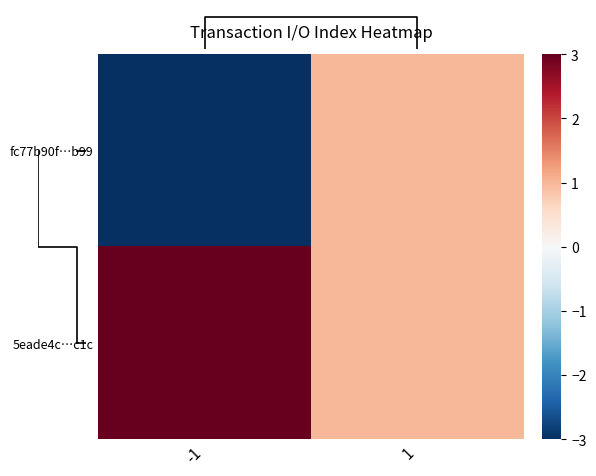

What is the difference between the 5eade4c…c1c values at 1 and -1?

2